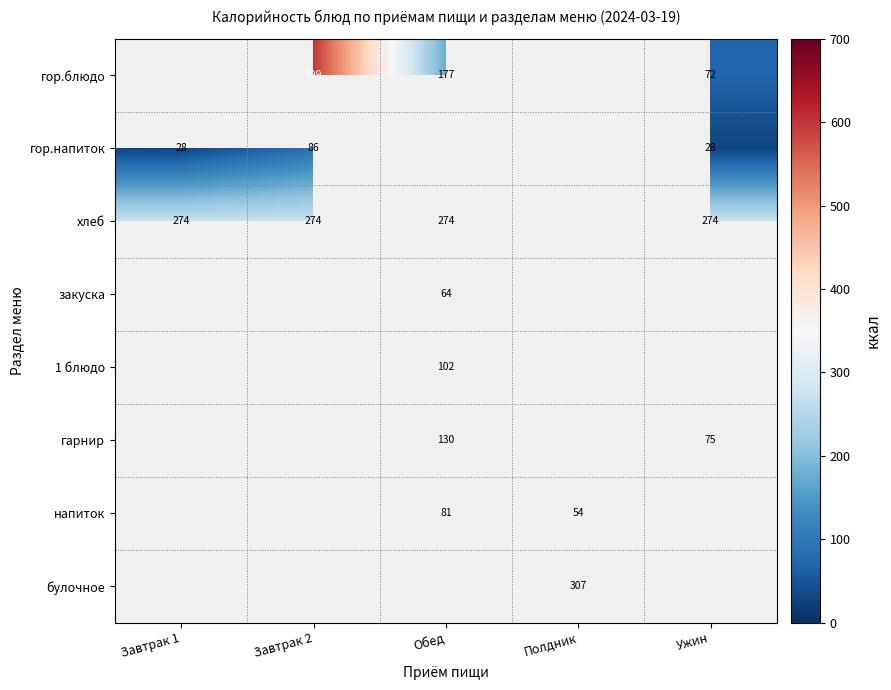

The гарнир series shows 130 at Обед. True or false?

True